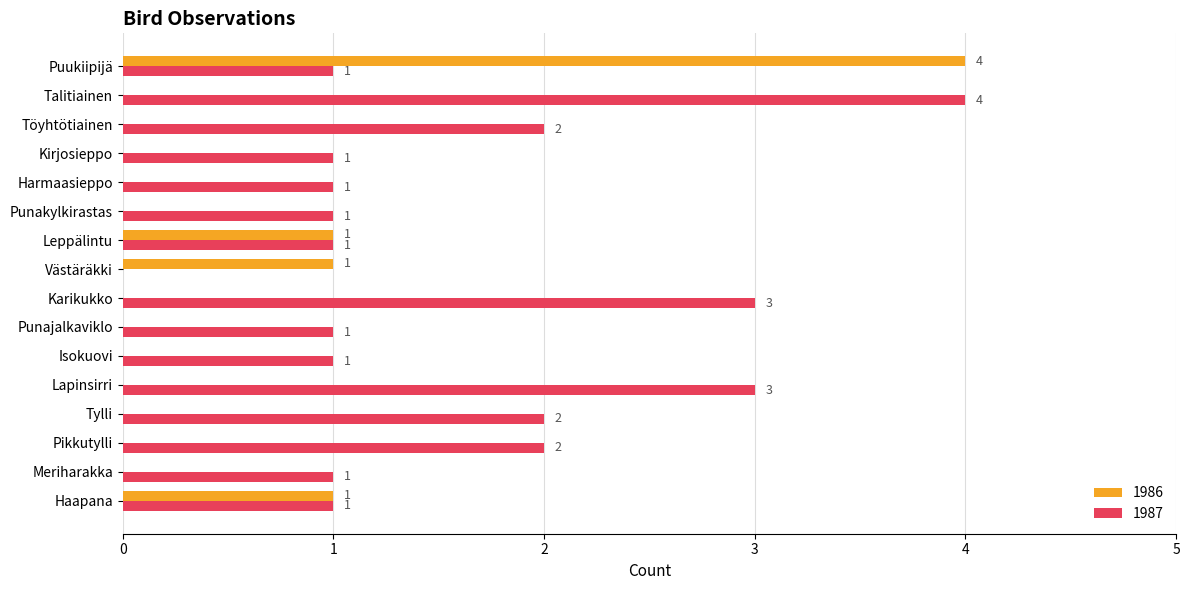

What is the highest value of the 1986 series?

4